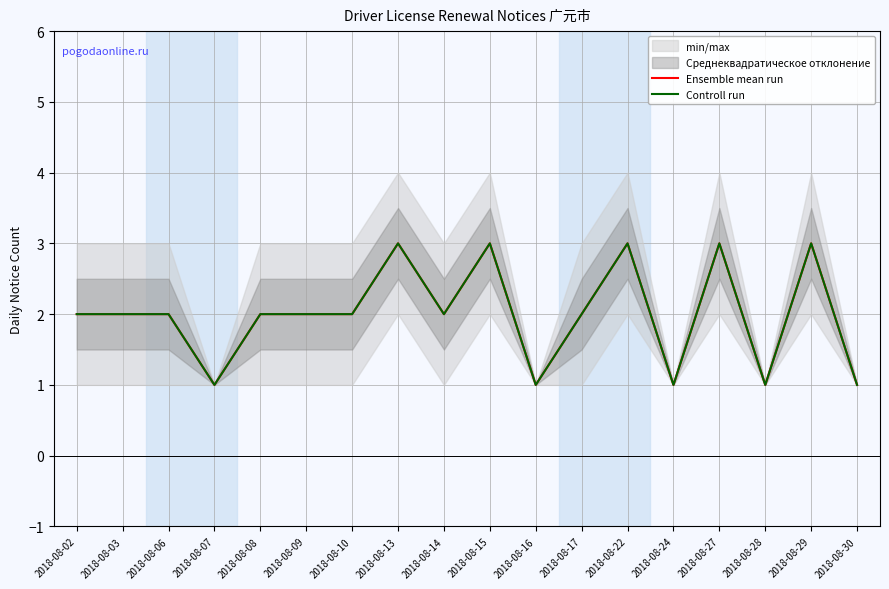

How many data points in Ensemble mean run are less than 2?

5